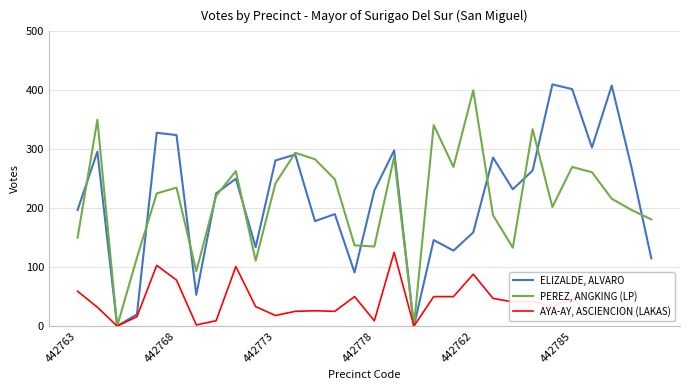

List the series in order of their peak value, lowest first.

AYA-AY, ASCIENCION (LAKAS), PEREZ, ANGKING (LP), ELIZALDE, ALVARO